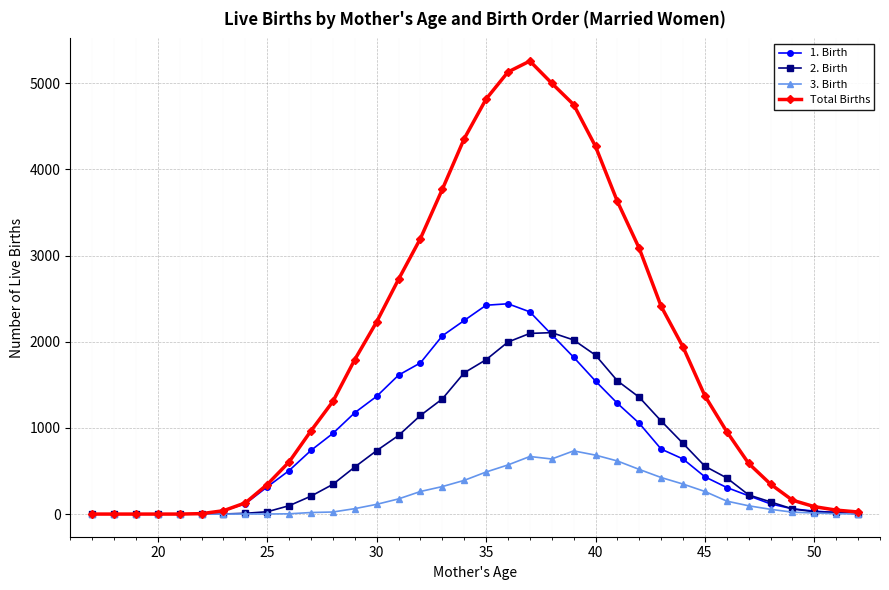

What is the greatest value displayed?

5256